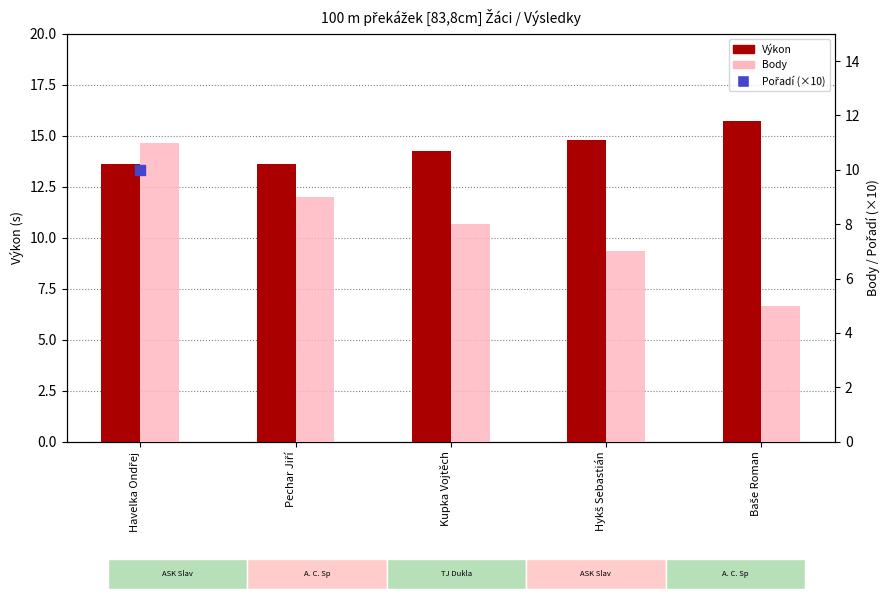

What is the total value across all series at Baše Roman?

70.8